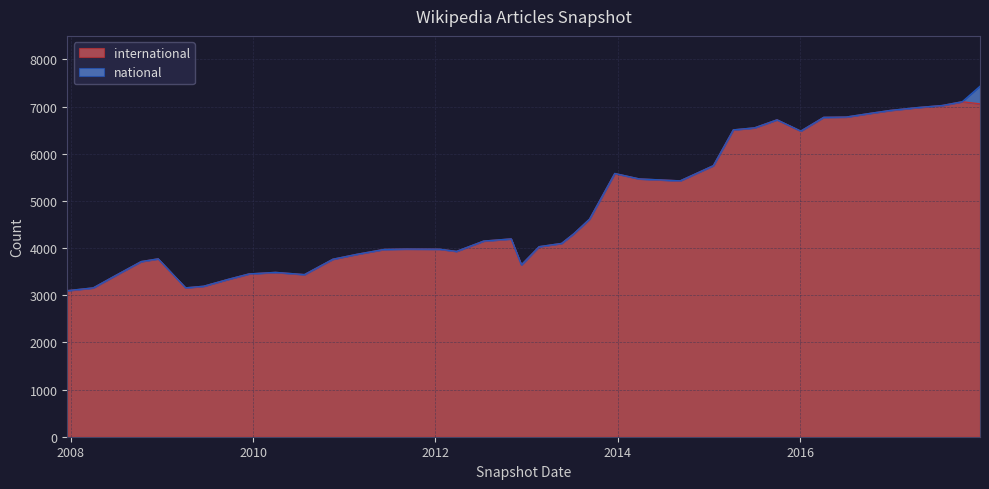

Between 2009-06-17 and 2011-09-05, which is larger?

2011-09-05